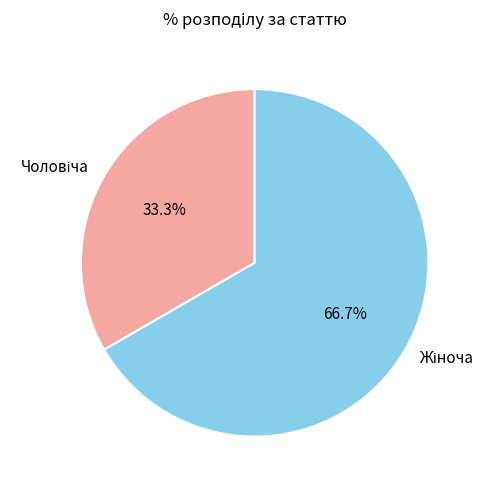

Is it true that Чоловіча is 33% of the pie?

True